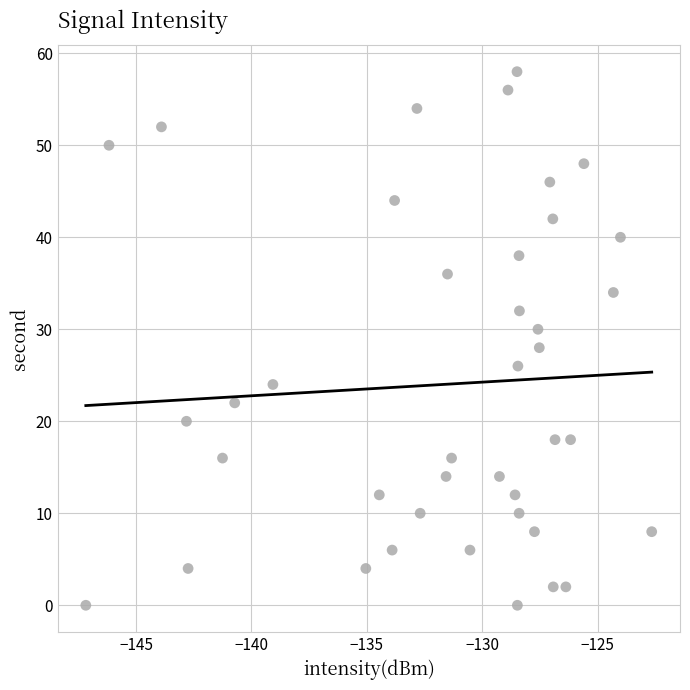

What is the range of Y values (max minus min)?

58